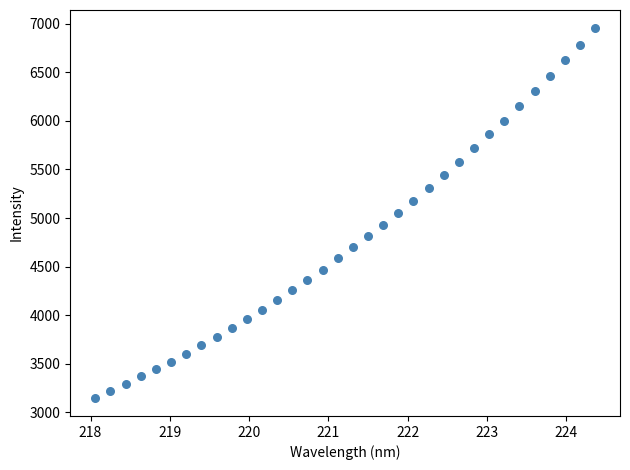

What is the range of Y values (max minus min)?

3799.0